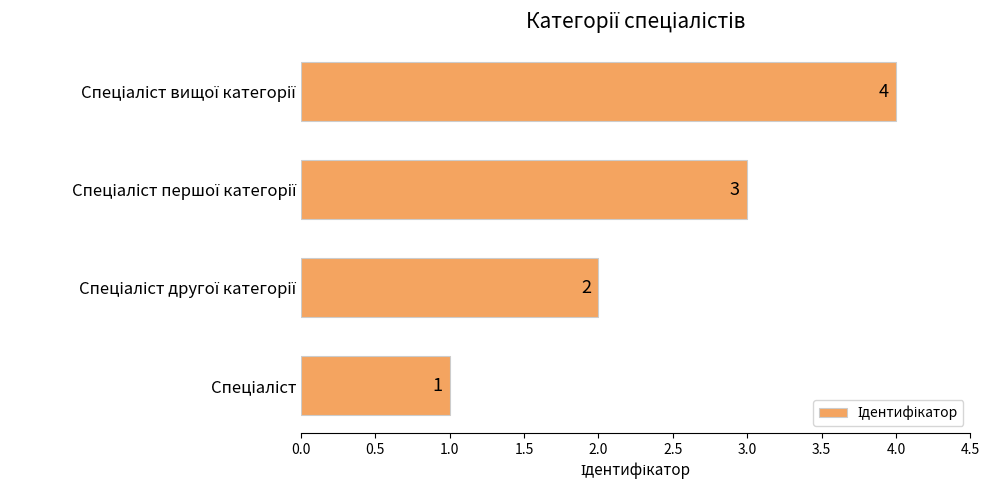

What is the difference between the maximum and minimum values?

3